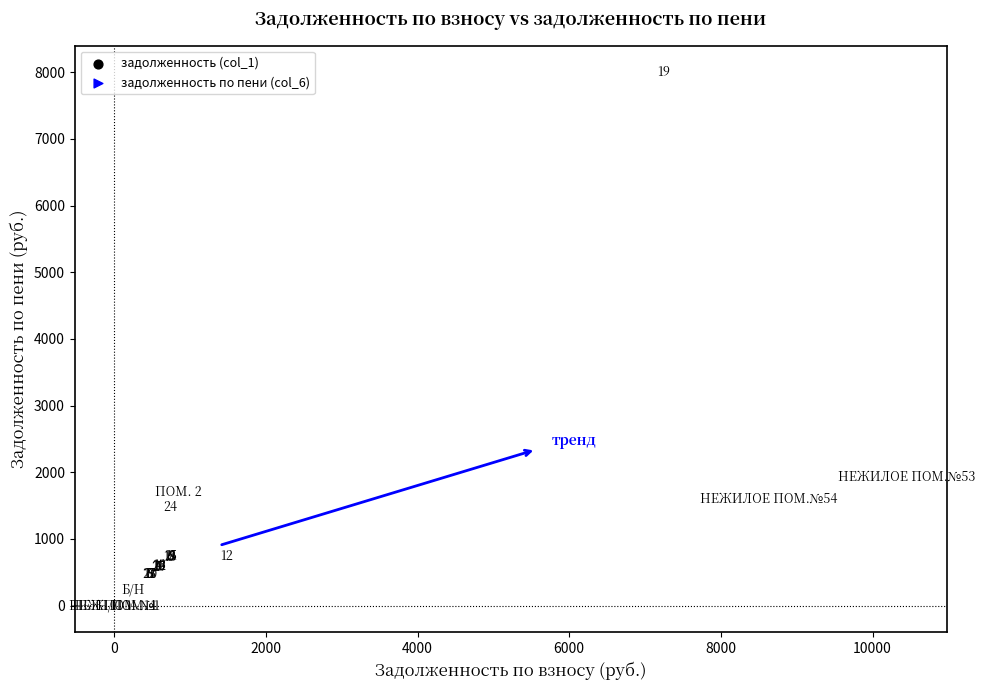

What Y value in the scatter plot is closest to 3999?

1934.5